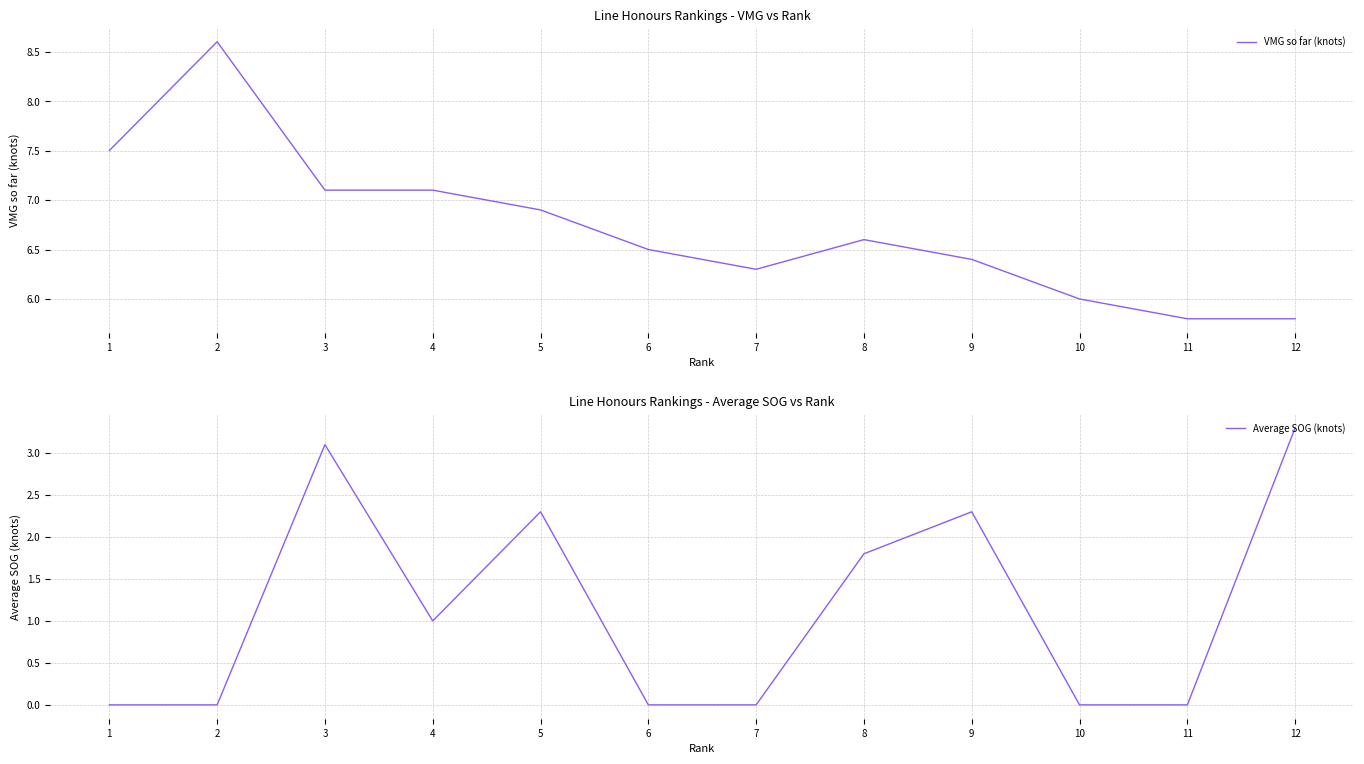

True or false: Average SOG (knots) and VMG so far (knots) cross at least once.

False